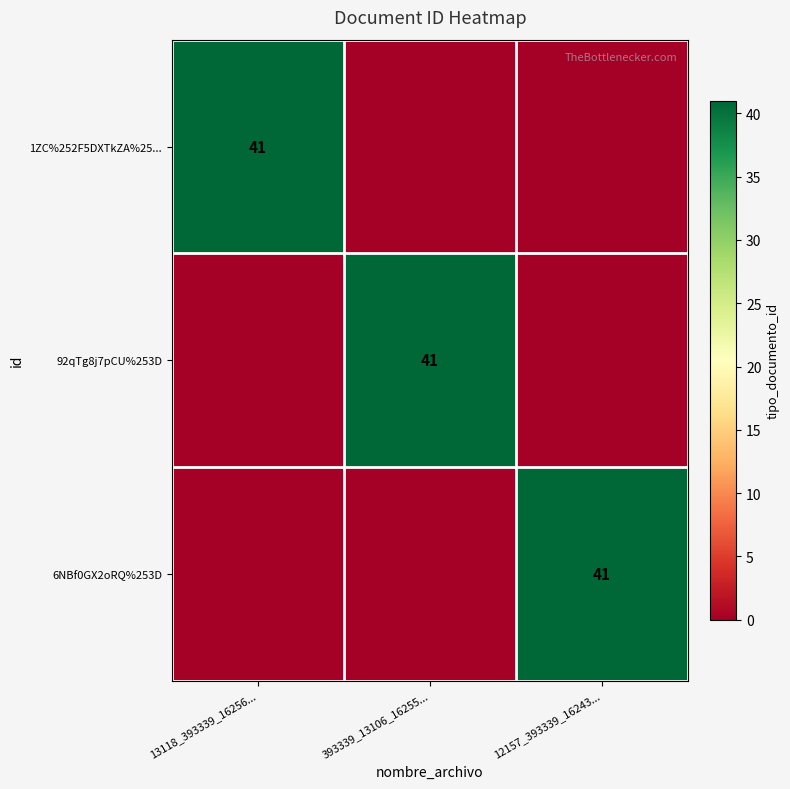

True or false: 1ZC%252F5DXTkZA%25... has a value of 20 at 13118_393339_16256....

False